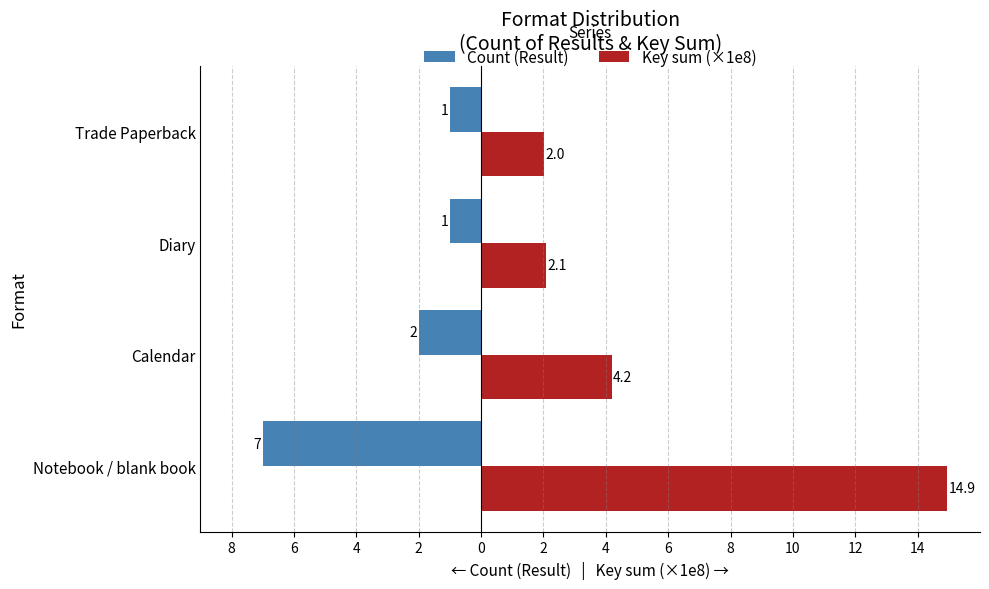

What is the value of the Key sum (×1e8) bar at the 2nd from the left?

4.2